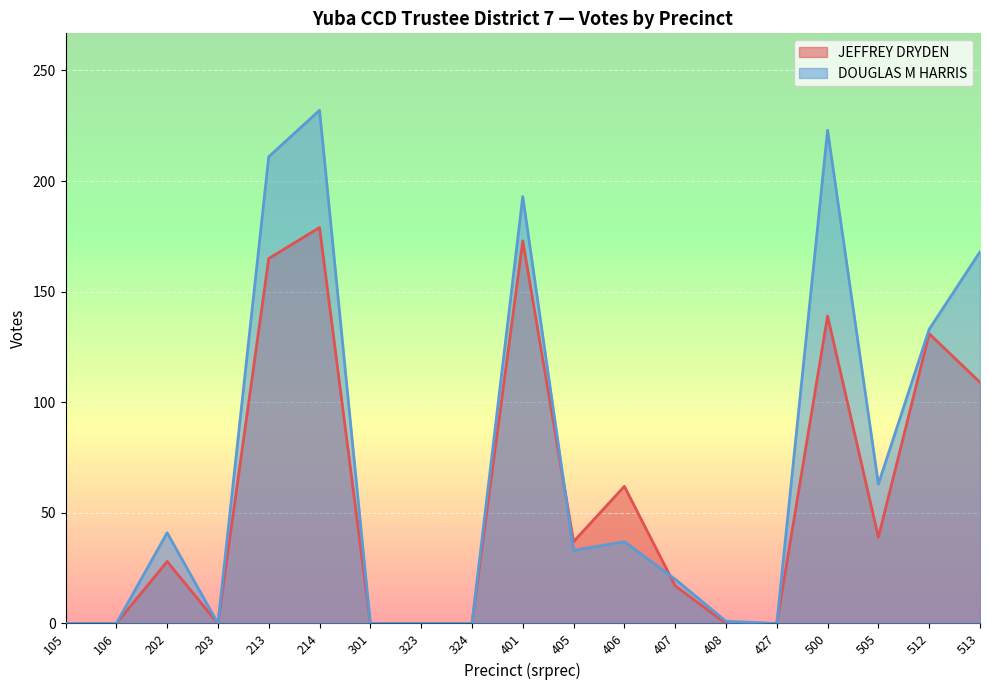

Between which two adjacent categories do JEFFREY DRYDEN and DOUGLAS M HARRIS first intersect?

401 and 405